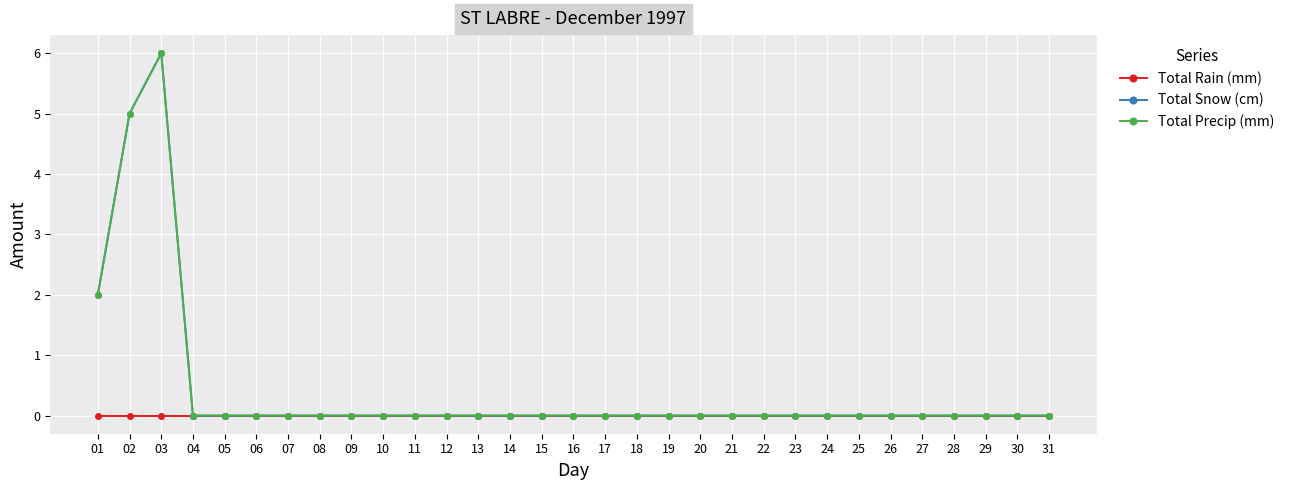

At how many categories does at least one series exceed 2?

2